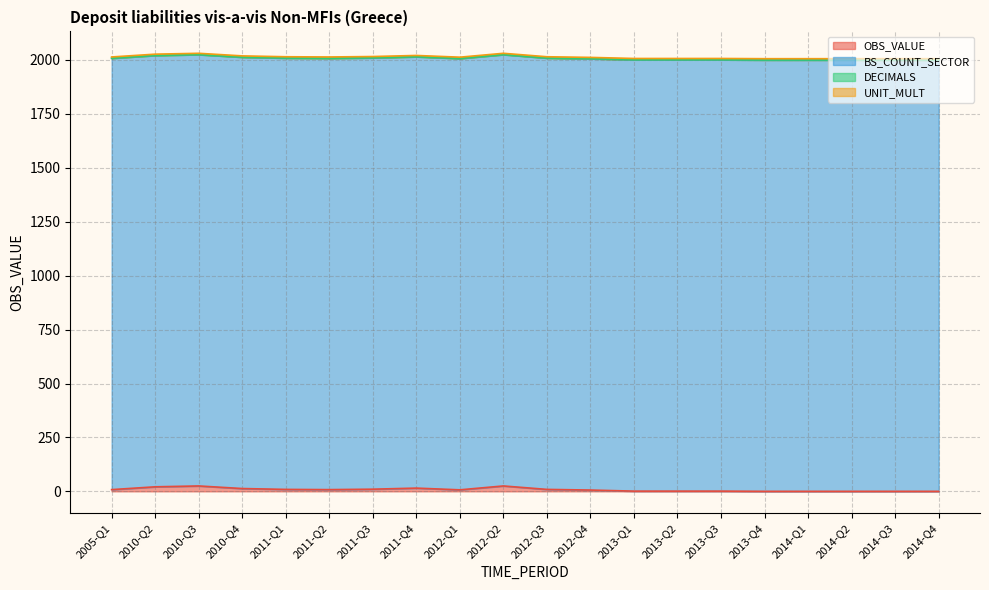

Rank the categories by OBS_VALUE value from highest to lowest.

2010-Q3, 2012-Q2, 2010-Q2, 2011-Q4, 2010-Q4, 2011-Q3, 2011-Q1, 2012-Q3, 2005-Q1, 2011-Q2, 2012-Q1, 2012-Q4, 2013-Q1, 2013-Q2, 2013-Q3, 2013-Q4, 2014-Q1, 2014-Q2, 2014-Q3, 2014-Q4